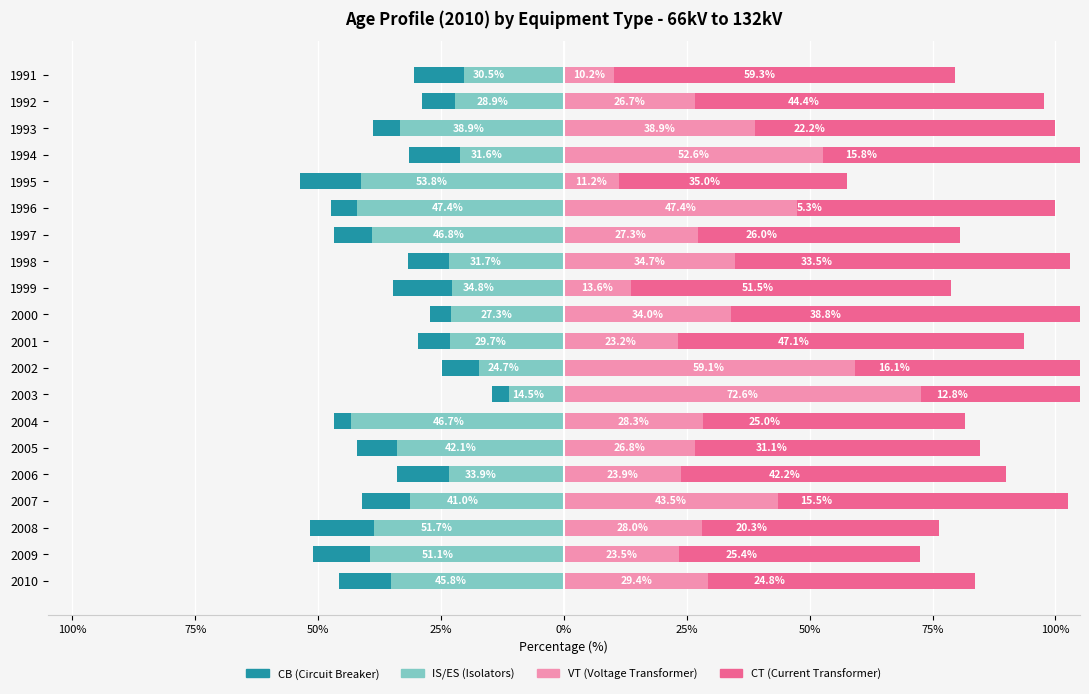

Reading left to right, extract all data points from this chart.

CB: -45.8	-51.1	-51.7	-41.0	-33.9	-42.1	-46.7	-14.5	-24.7	-29.7	-27.3	-34.8	-31.7	-46.8	-47.4	-53.8	-31.6	-38.9	-28.9	-30.5
IS/ES: -35.2	-39.5	-38.6	-31.4	-23.3	-33.9	-43.3	-11.1	-17.2	-23.2	-23.0	-22.7	-23.4	-39.0	-42.1	-41.2	-21.1	-33.3	-22.2	-20.3
VT: 29.4	23.5	28.0	43.5	23.9	26.8	28.3	72.6	59.1	23.2	34.0	13.6	34.7	27.3	47.4	11.2	52.6	38.9	26.7	10.2
CT: 54.2	48.9	48.3	59.0	66.1	57.9	53.3	85.5	75.3	70.3	72.7	65.2	68.3	53.2	52.6	46.3	68.4	61.1	71.1	69.5